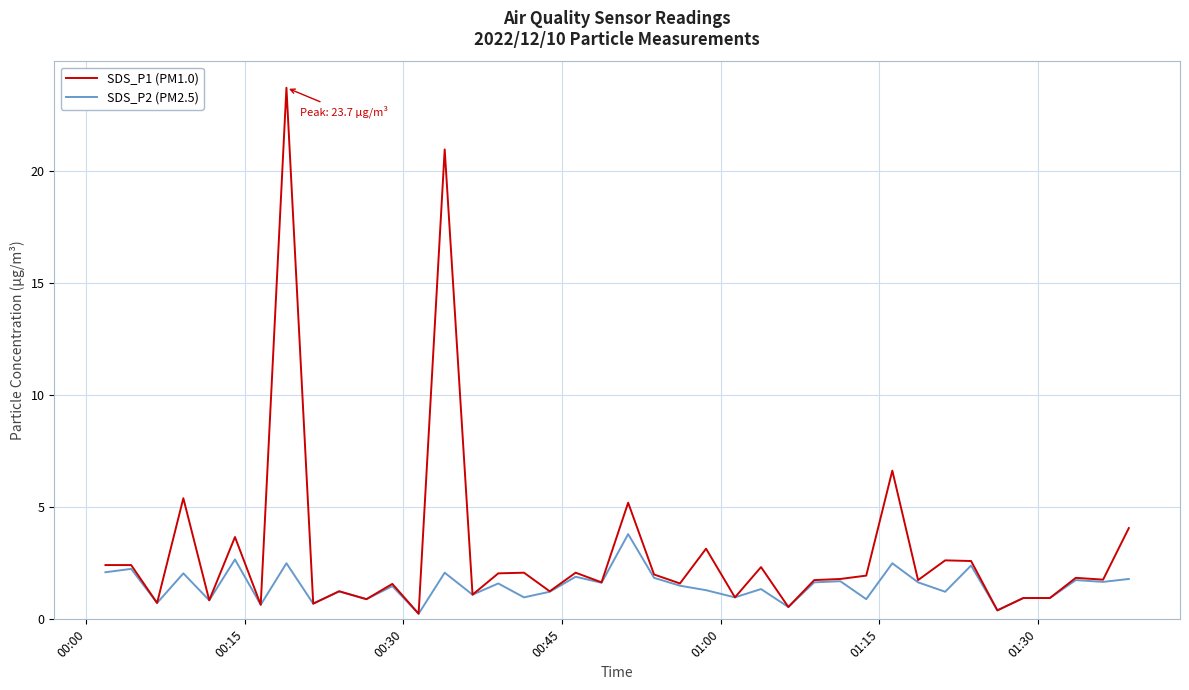

What is the maximum value shown in the chart?

23.7